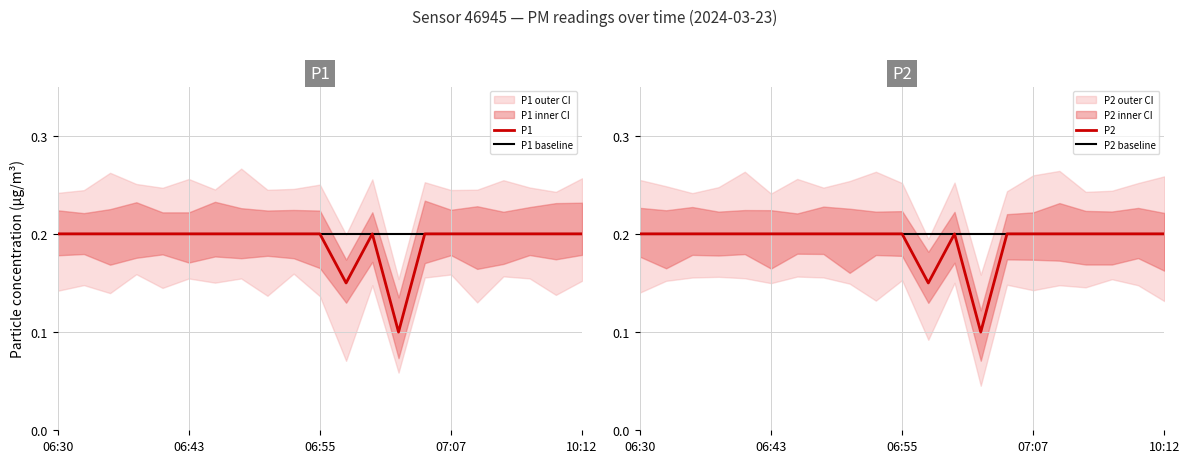

Which category has the lowest value in the P2 series?

13